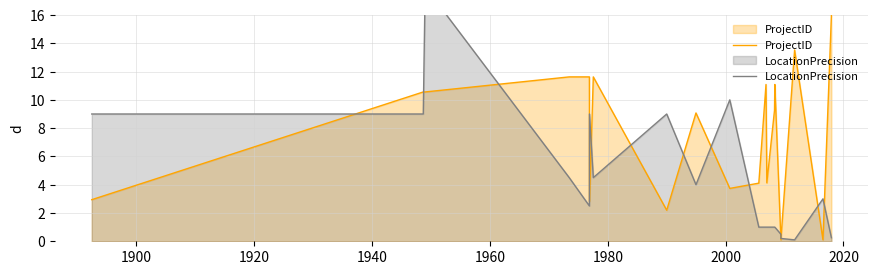

What are all the series names shown in the legend?

ProjectID, LocationPrecision